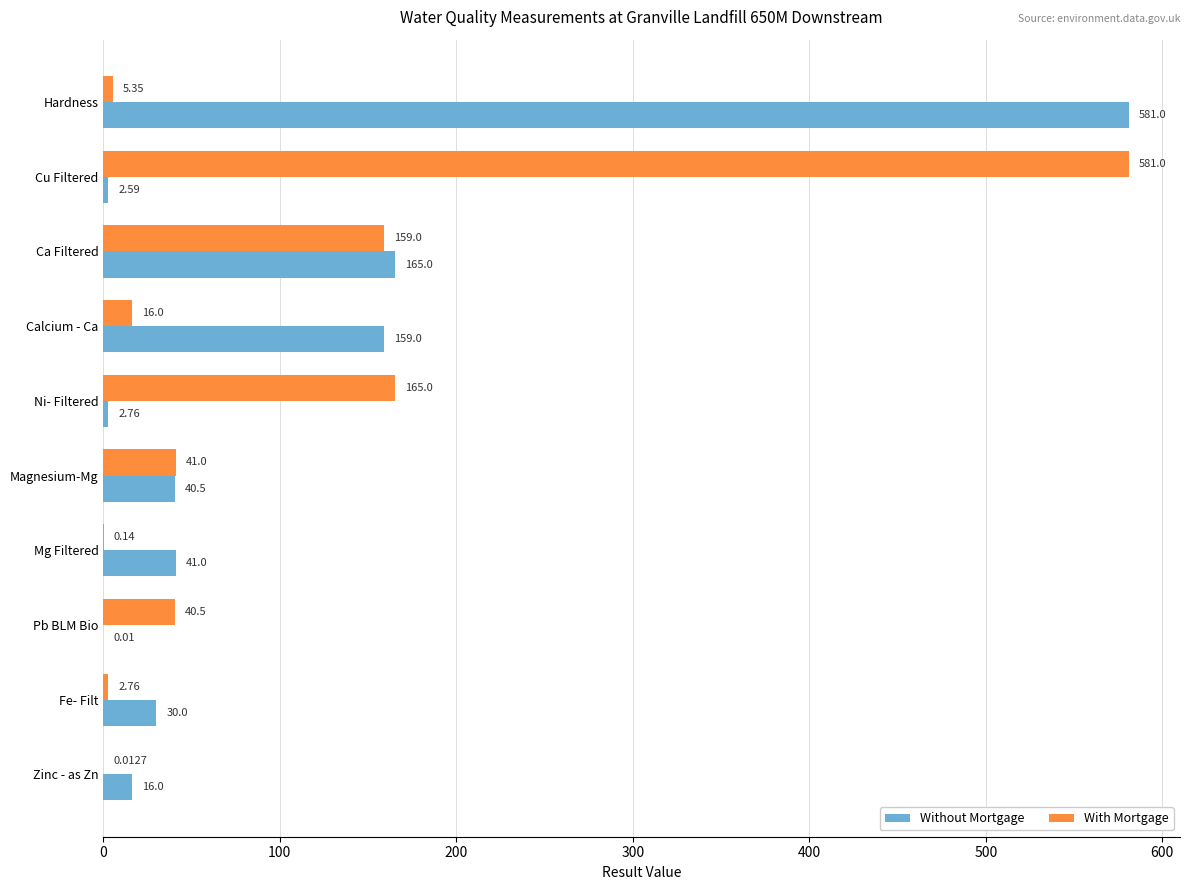

Is the value of Without Mortgage at Ni- Filtered greater than the value of With Mortgage at Zinc - as Zn?

Yes